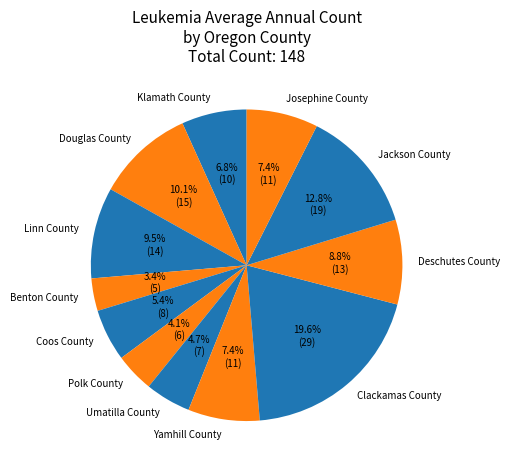

How many segments does this pie chart have?

12